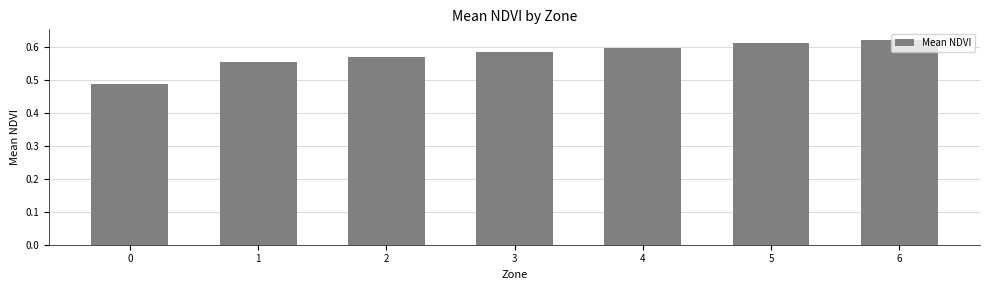

The value at 0 is 0.2. True or false?

False